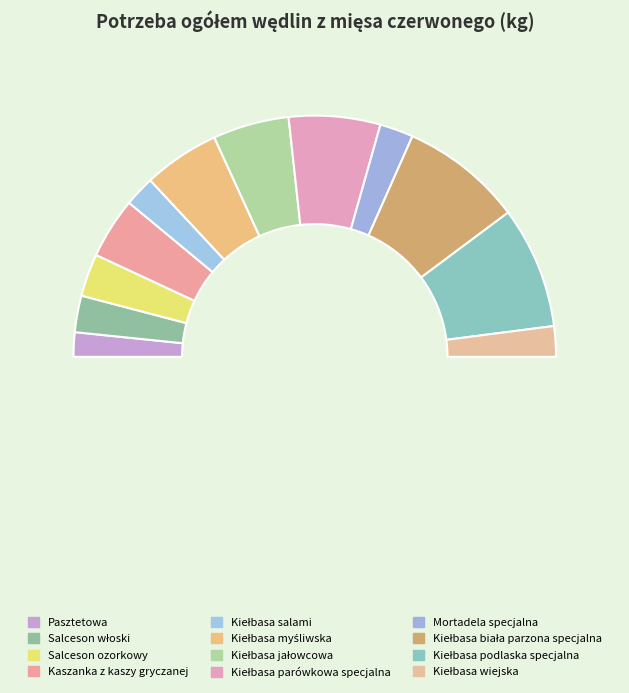

The Mortadela specjalna slice represents 4% of the pie. True or false?

True